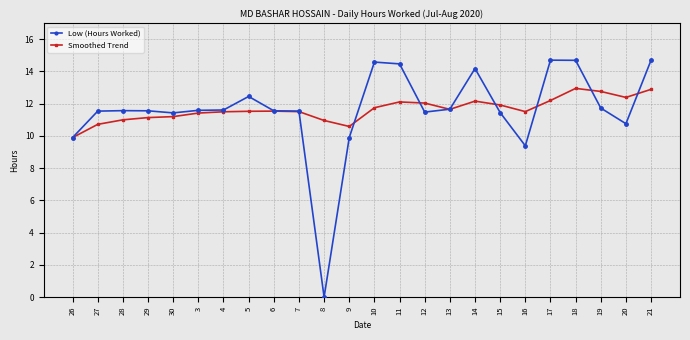

What is the total value across all series at 7?

23.0